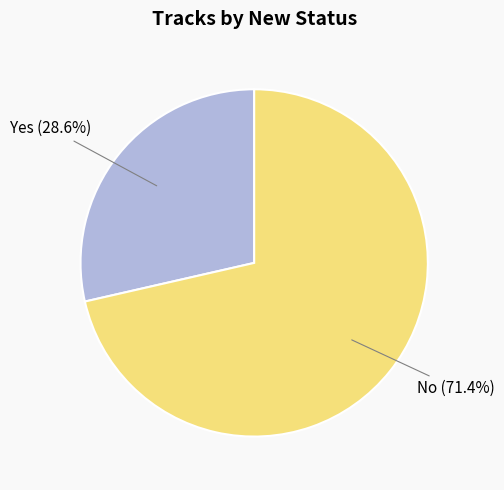

Is there a majority slice in this chart?

Yes